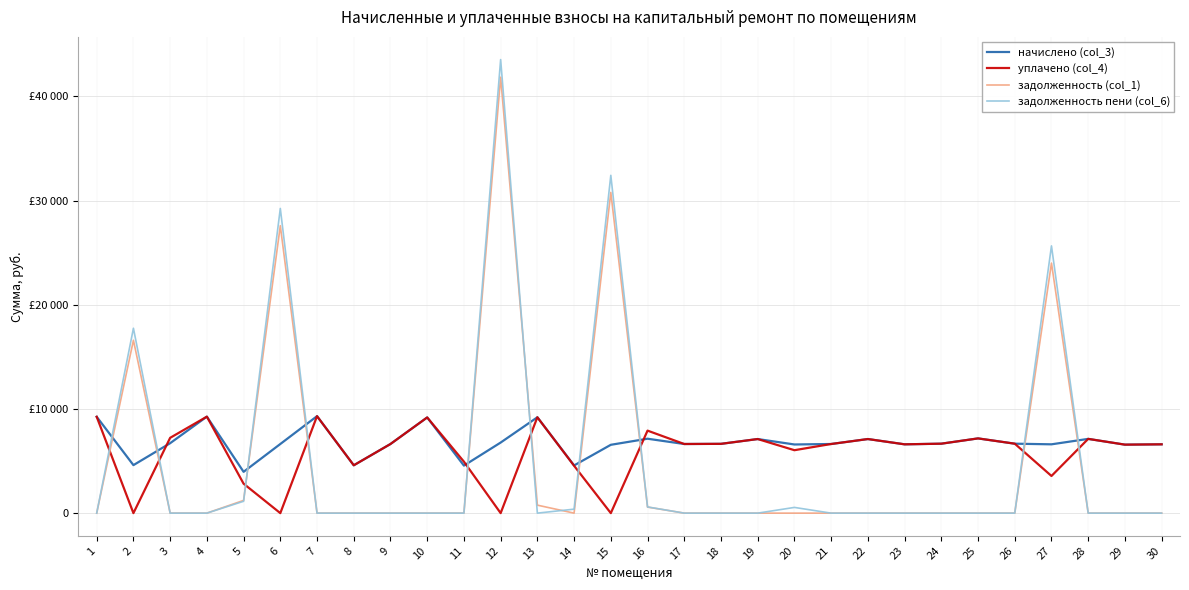

The value of задолженность пени (col_6) at 25 is 0.0. True or false?

True